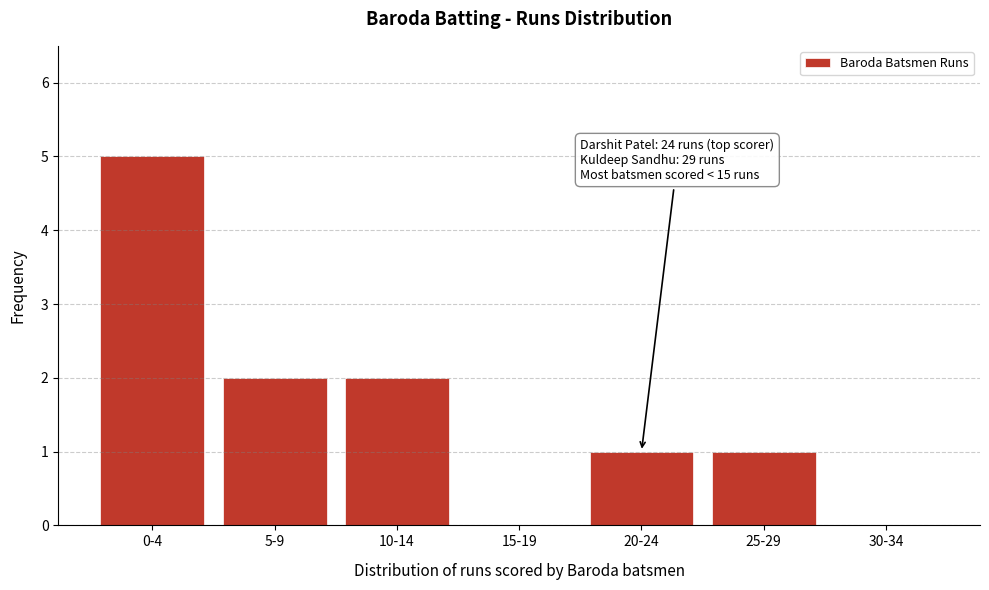

Reading left to right, list all the values displayed in this chart.

0-4=5	5-9=2	10-14=2	15-19=0	20-24=1	25-29=1	30-34=0